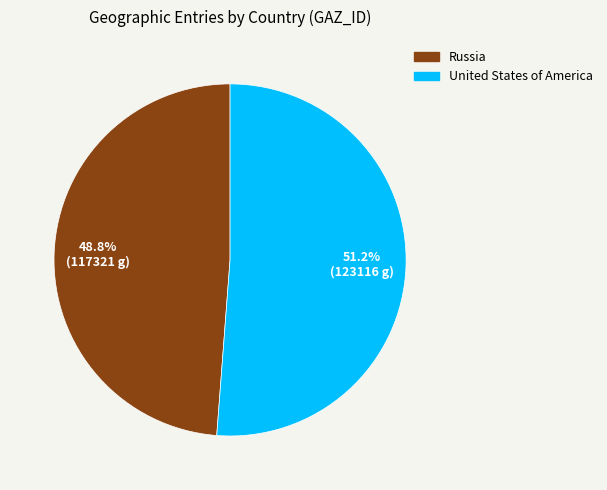

What percentage is the United States of America slice, to the nearest percent?

51%